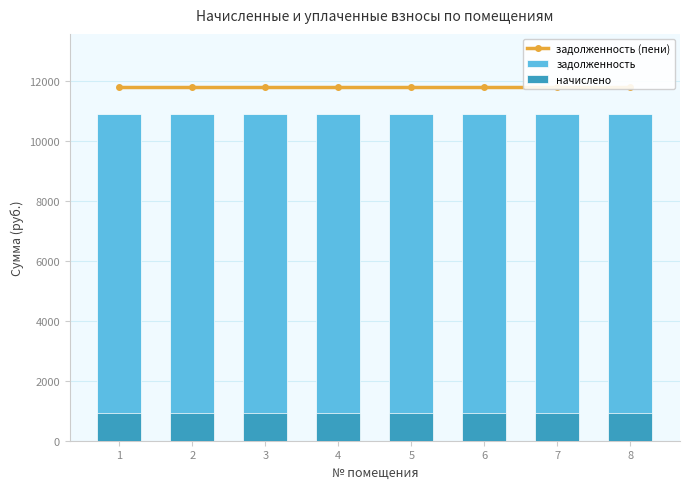

The задолженность (пени) series shows 11815.4 at 6. True or false?

True